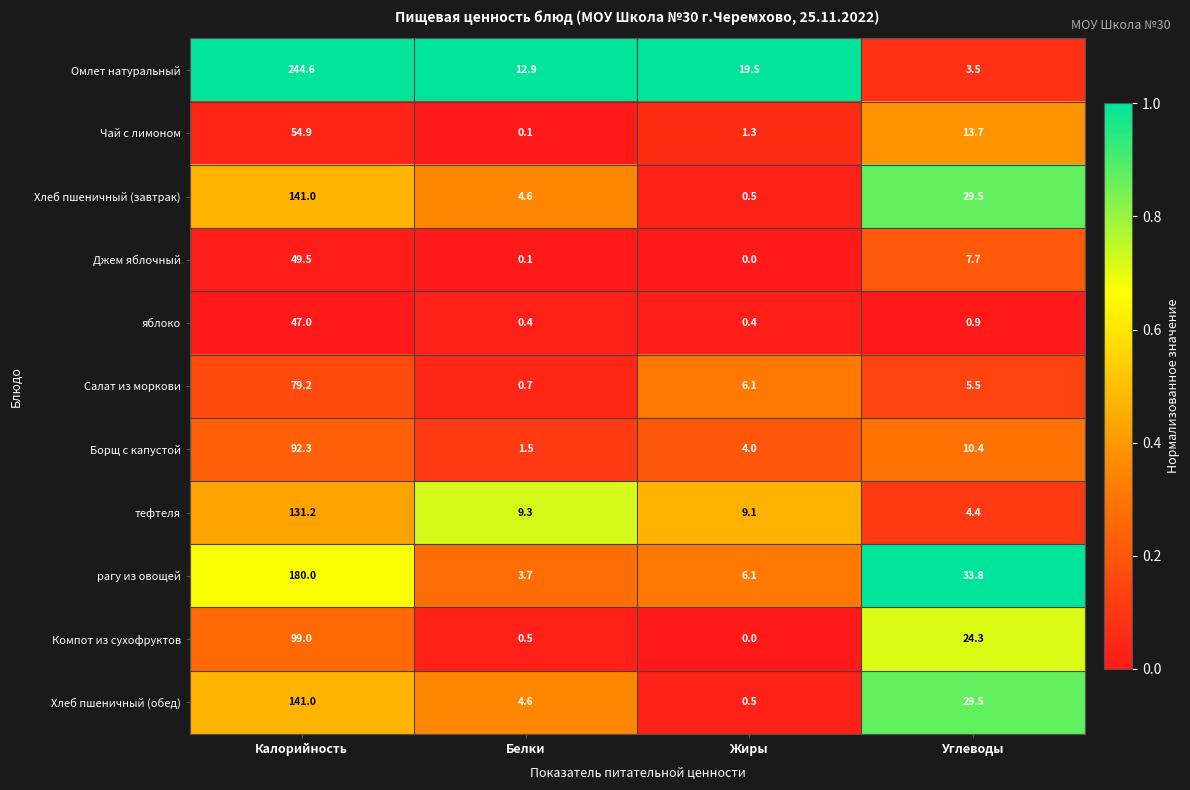

Where does the Компот из сухофруктов series first go above 24?

Калорийность